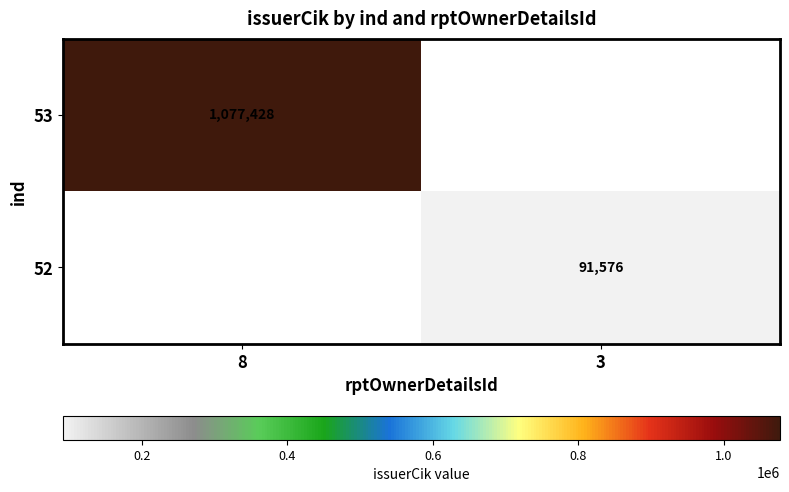

True or false: 53 has a value of 1895089 at 8.

False